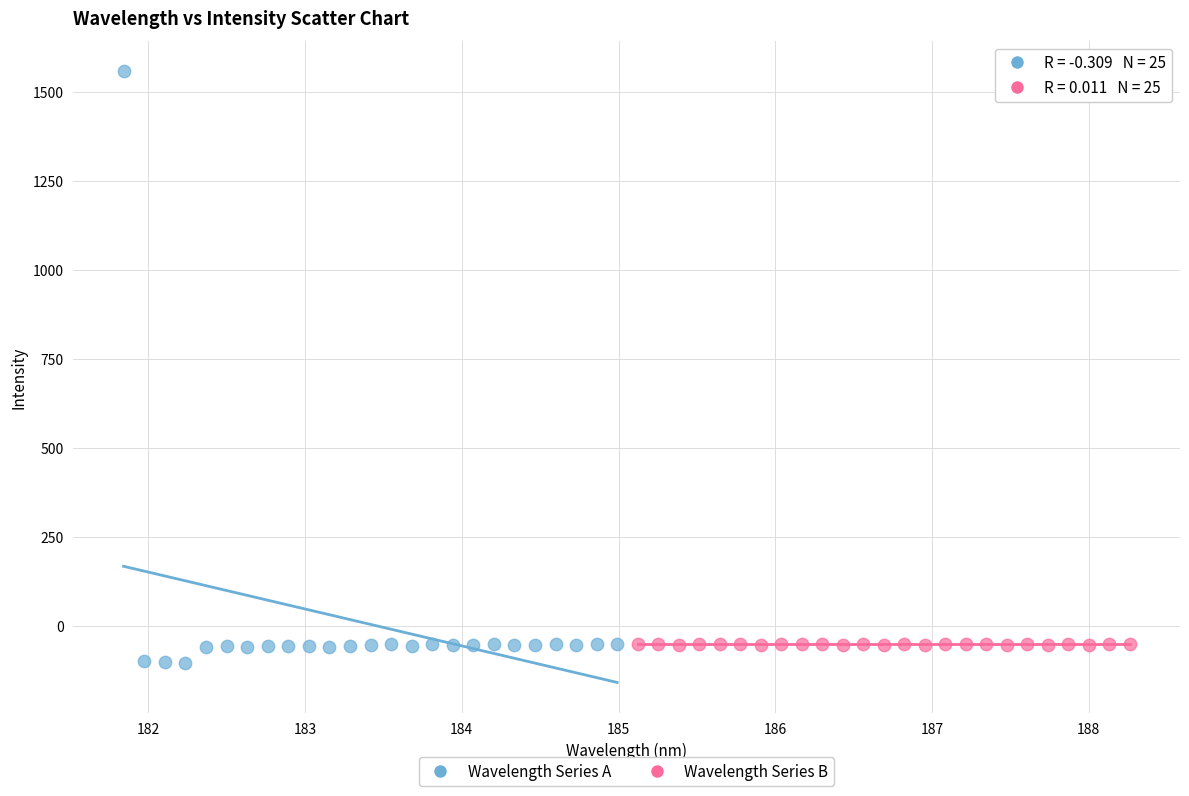

Which series has the widest spread of Y values?

Wavelength Series A